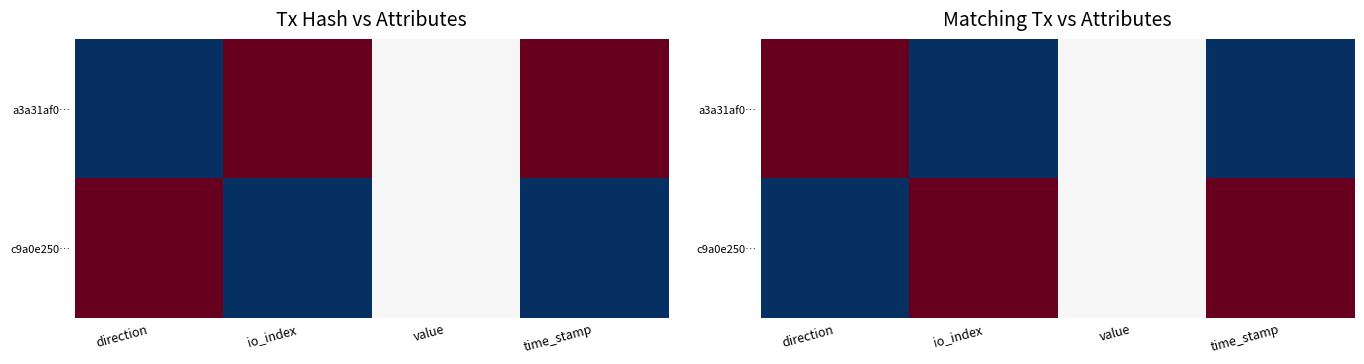

The c9a0e250… series shows 0.5 at value. True or false?

True